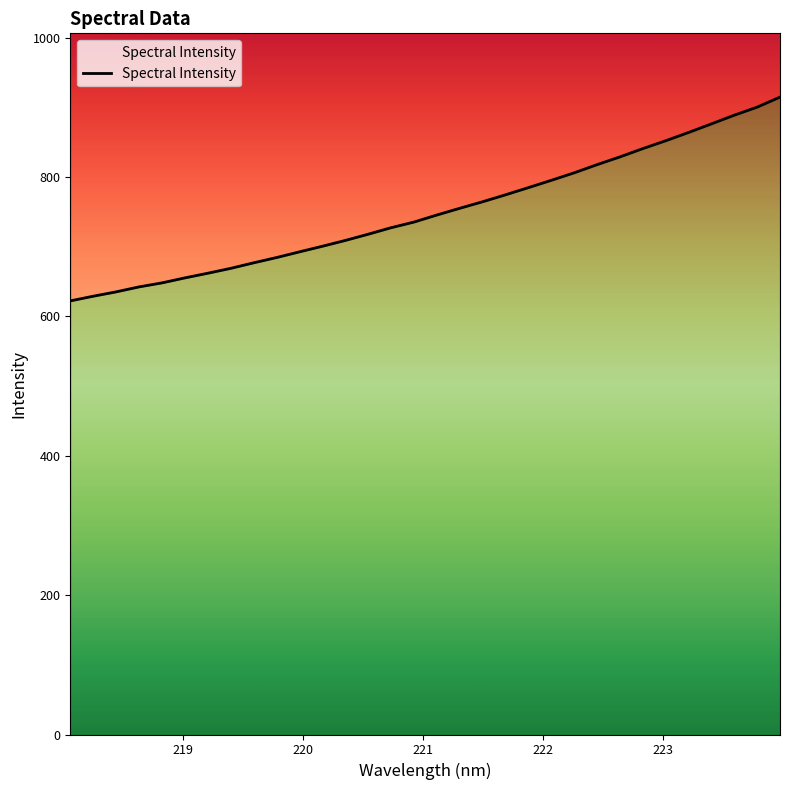

True or false: the data has more than 1 interior local peaks.

False